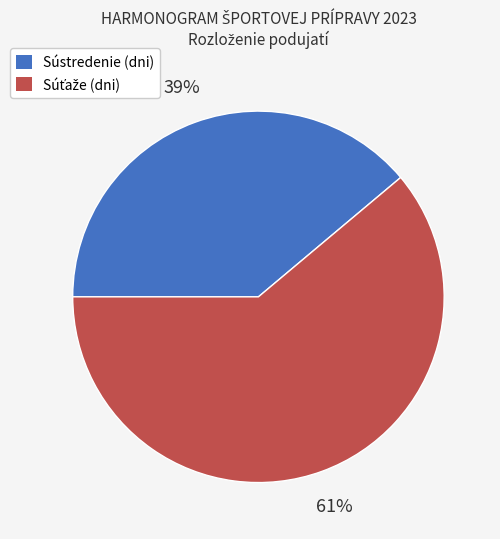

Is there a majority slice in this chart?

Yes